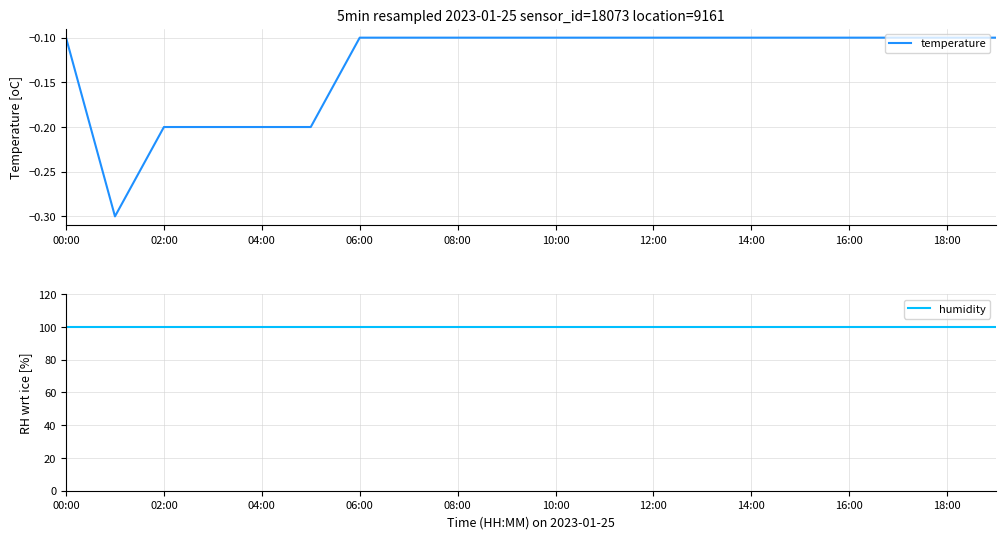

Reading right to left, extract all data points from this chart.

temperature: -0.1	-0.1	-0.1	-0.1	-0.1	-0.1	-0.1	-0.1	-0.1	-0.1	-0.1	-0.1	-0.1	-0.1	-0.2	-0.2	-0.2	-0.2	-0.3	-0.1
humidity: 99.9	99.9	99.9	99.9	99.9	99.9	99.9	99.9	99.9	99.9	99.9	99.9	99.9	99.9	99.9	99.9	99.9	99.9	99.9	99.9